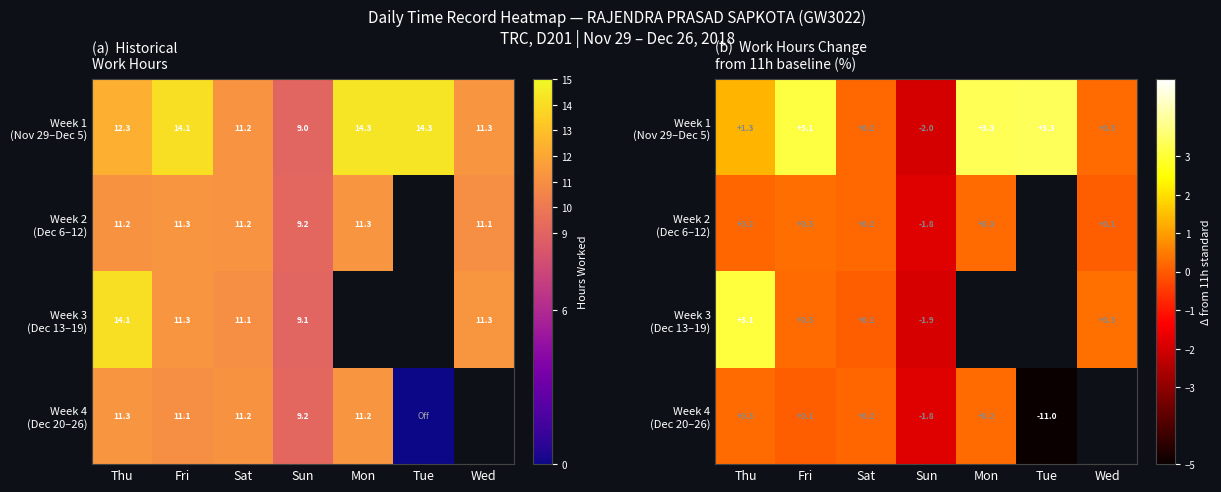

Which category has the lowest value in the Week 1 (Nov 29–Dec 5) series?

Sun